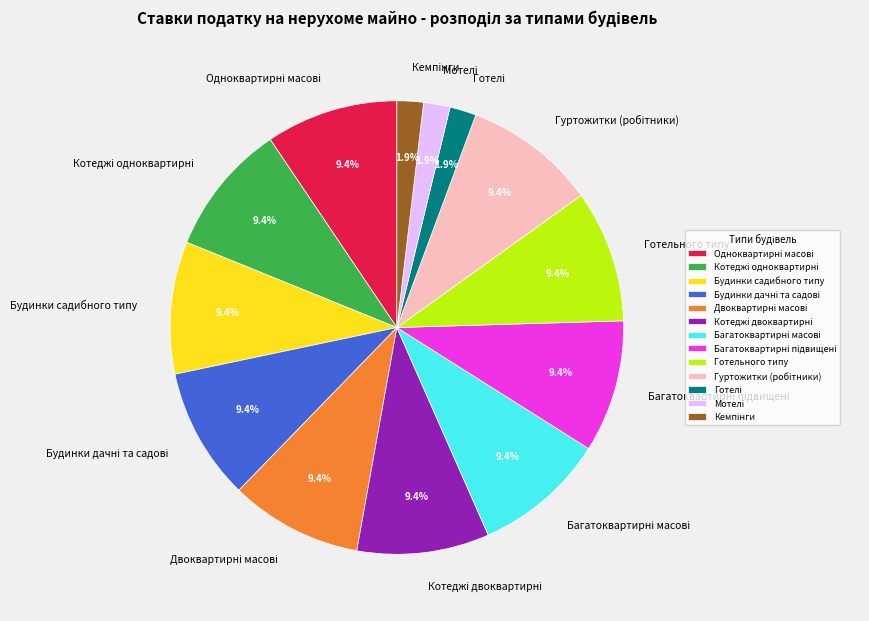

Is there a majority slice in this chart?

No